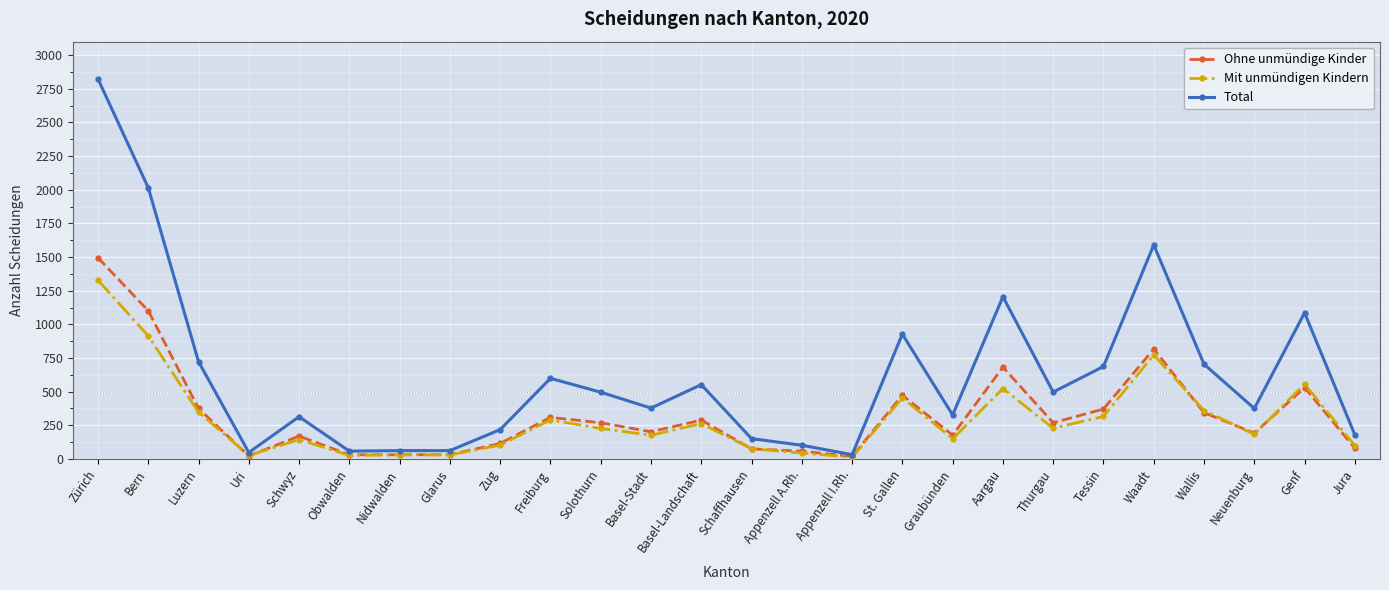

Is the value of Ohne unmündige Kinder at Bern greater than the value of Total at Neuenburg?

Yes